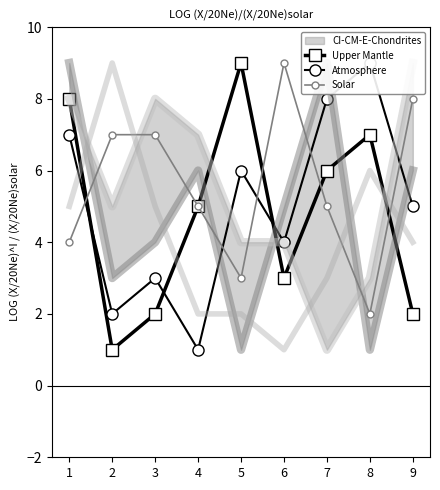

What is the total value across all series at 8?

18